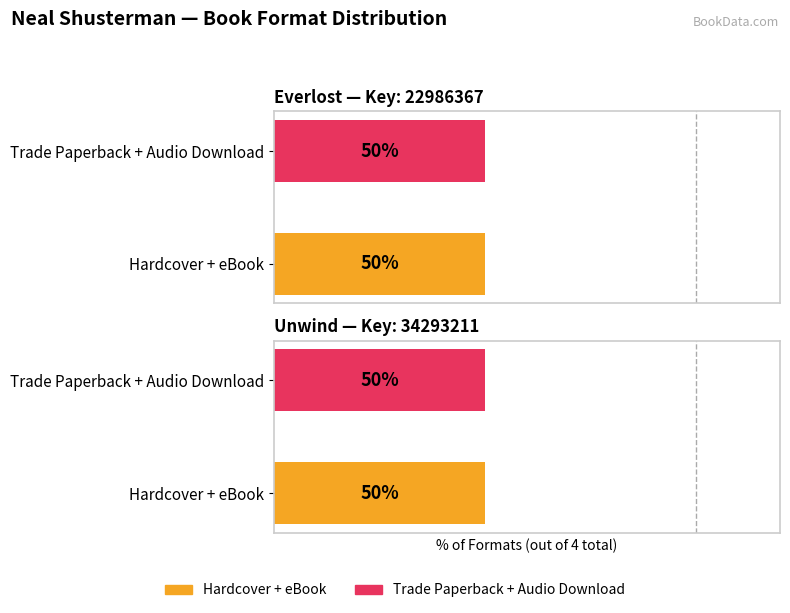

The Unwind series shows 3 at Audio Download. True or false?

False